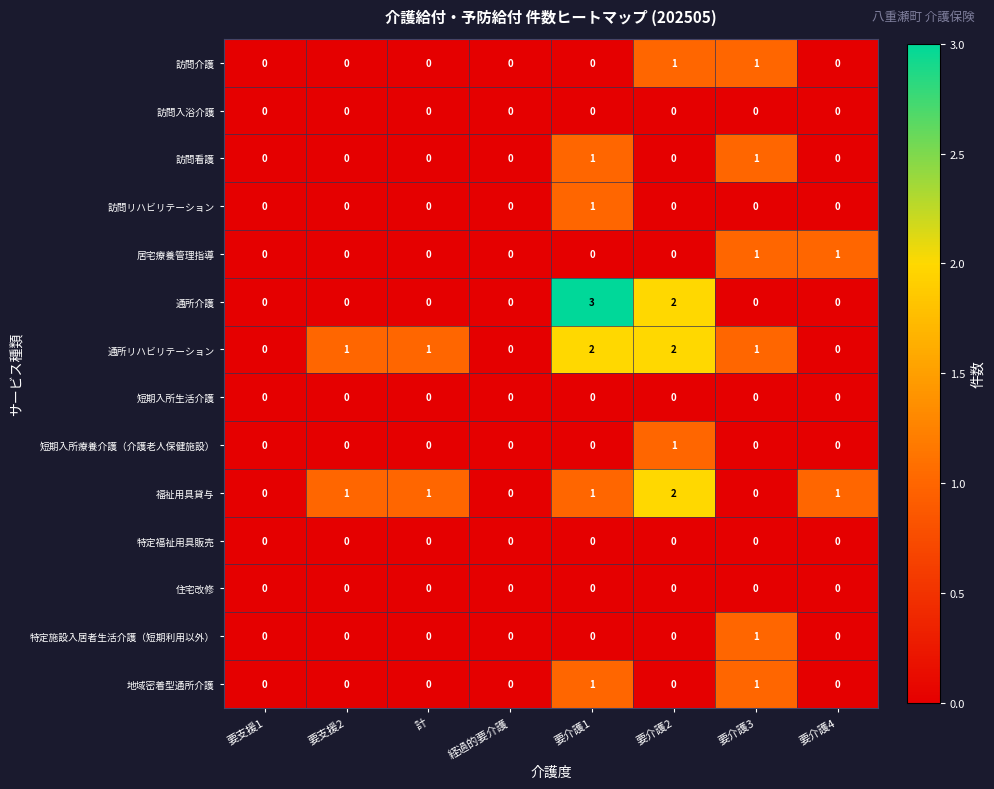

Between 要介護1 and 要介護4, which series saw the biggest shift?

通所介護